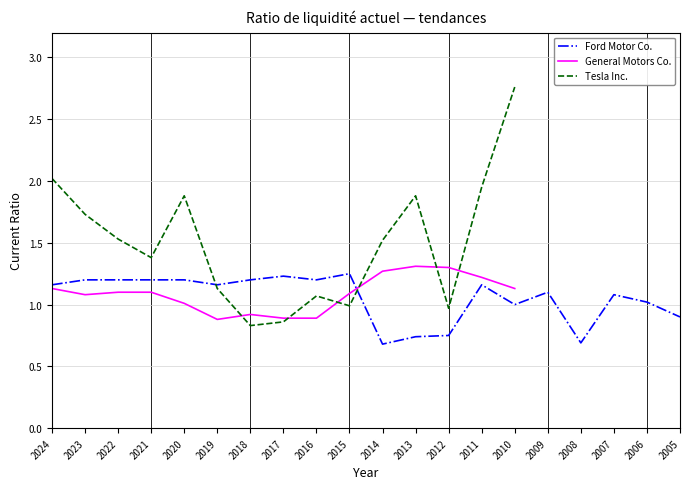

True or false: Ford Motor Co. and Tesla Inc. intersect in this chart.

True